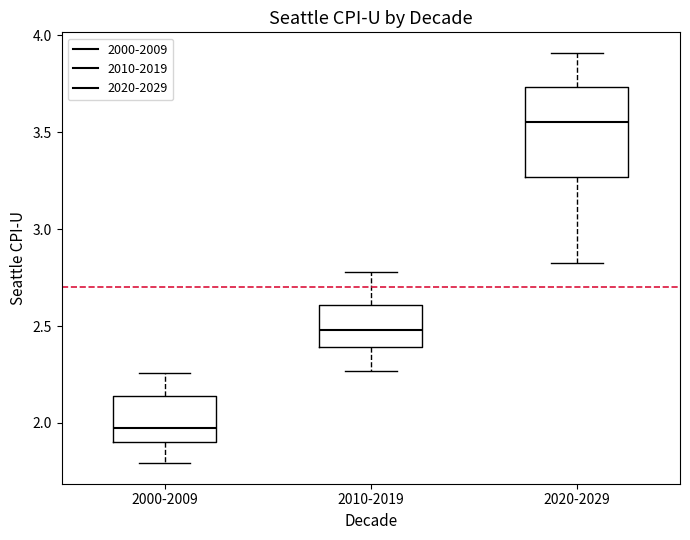

Where is the lower edge of the box for 2000-2009 on the y-axis? The values are not printed on the chart, so give them approximately, as read against the axis.

1.90